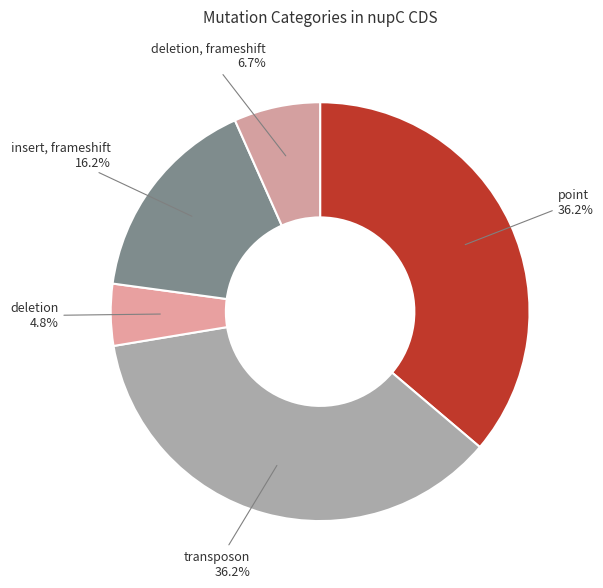

Which slice is the smallest?

deletion